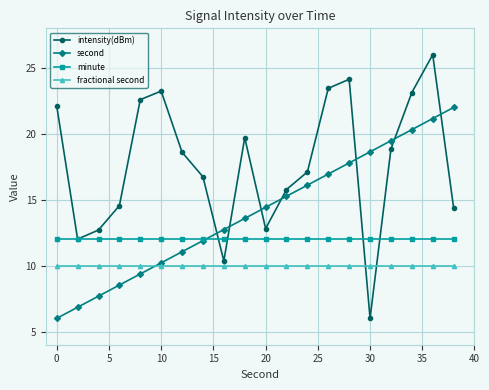

Which series ends up on top after the final intersection of fractional second and intensity(dBm)?

intensity(dBm)